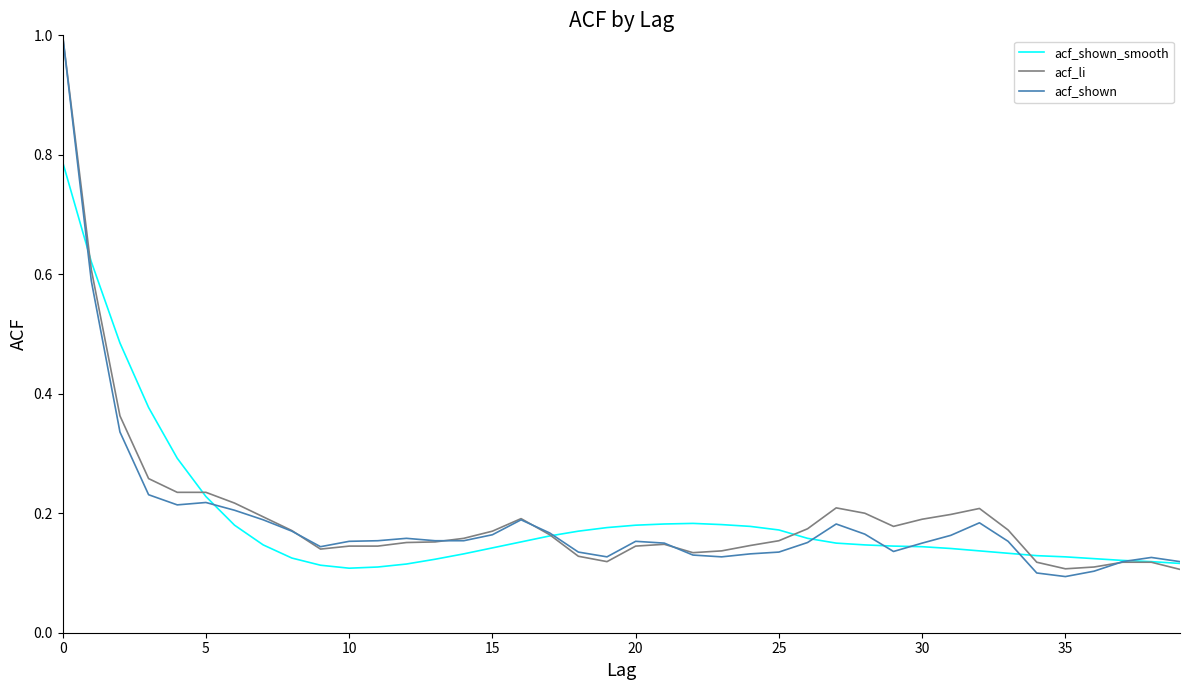

What is the highest value of the acf_li series?

1.0